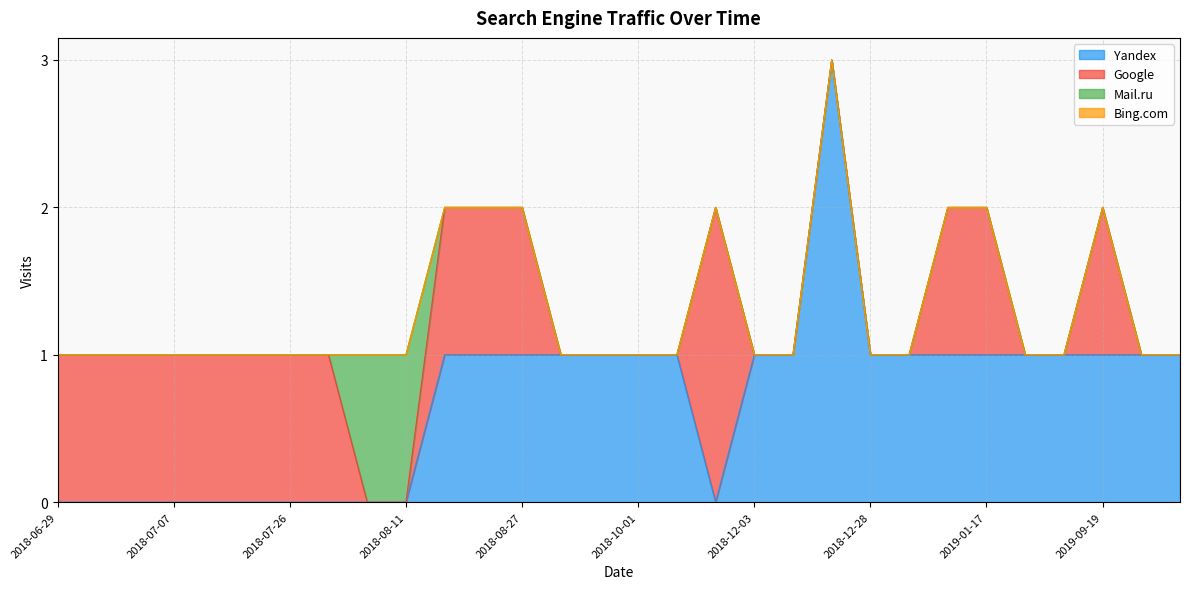

At which category does Yandex reach its first local peak?

2018-12-22